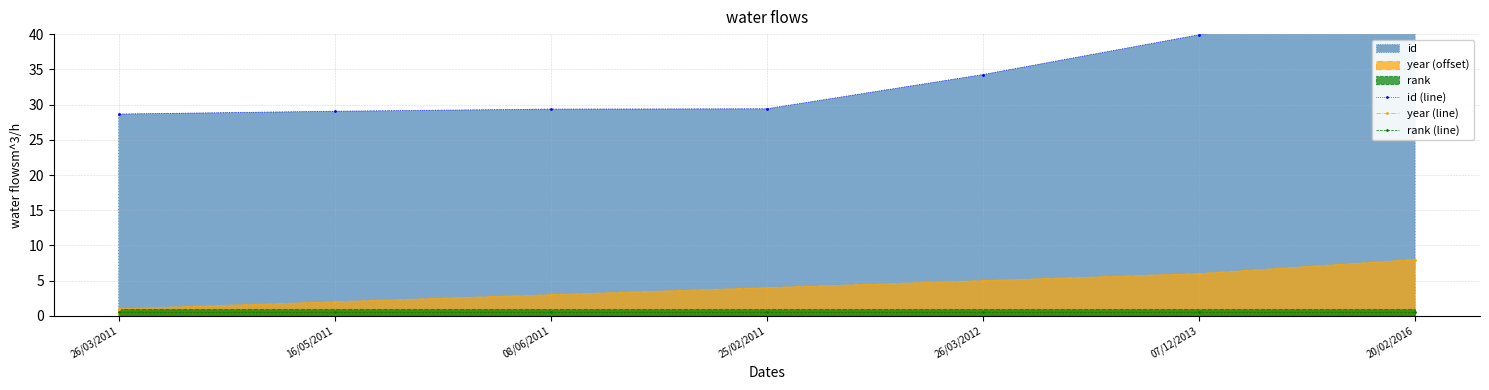

Is it true that year (line) equals 2.6 at 07/12/2013?

False